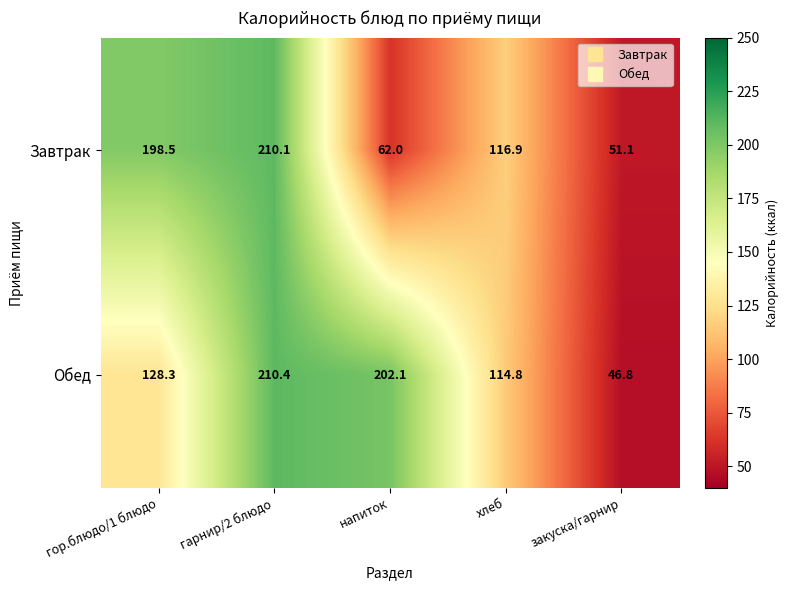

Between напиток and закуска/гарнир, which series saw the biggest shift?

Обед